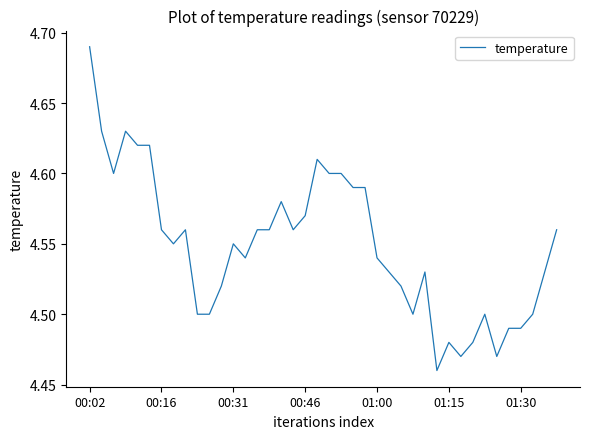

Which label corresponds to the largest value in the chart?

00:02